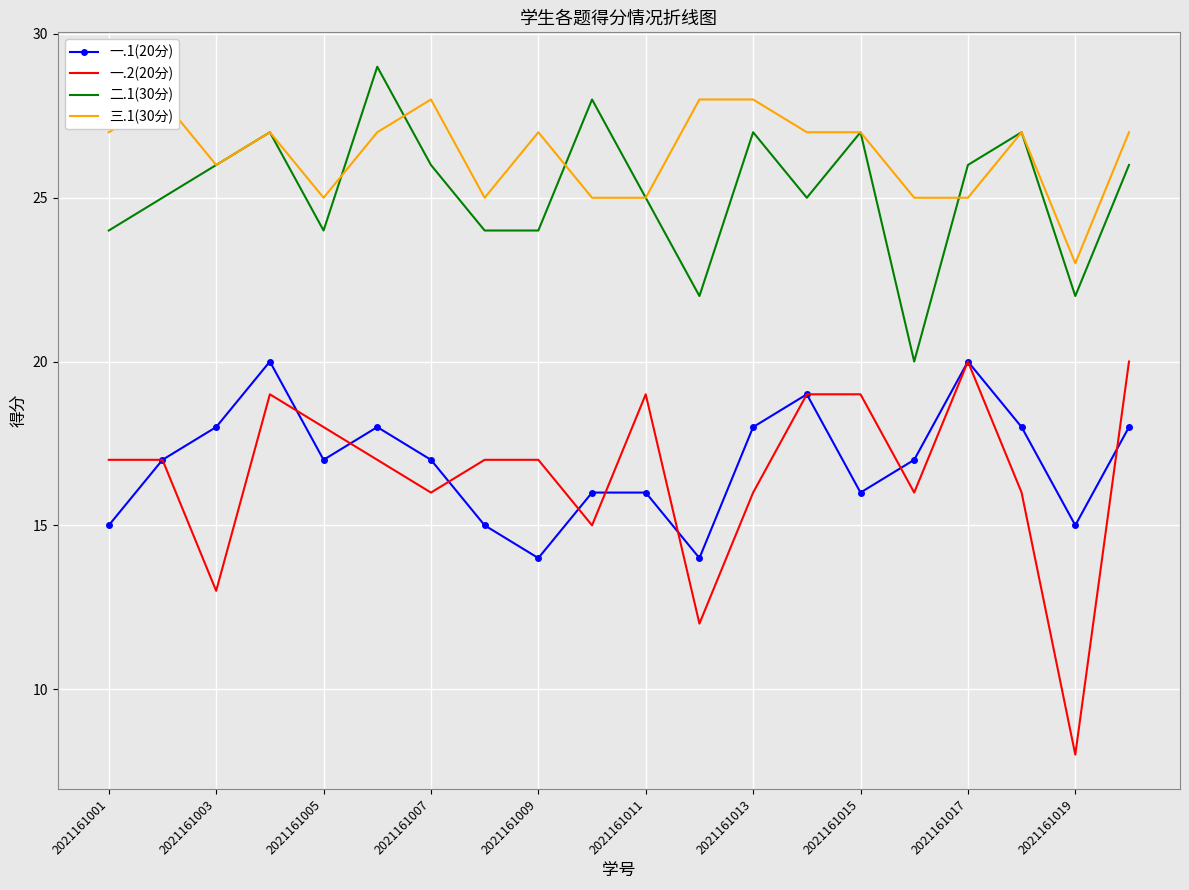

True or false: 一.1(20分) has a value of 15 at 2021161001.

True